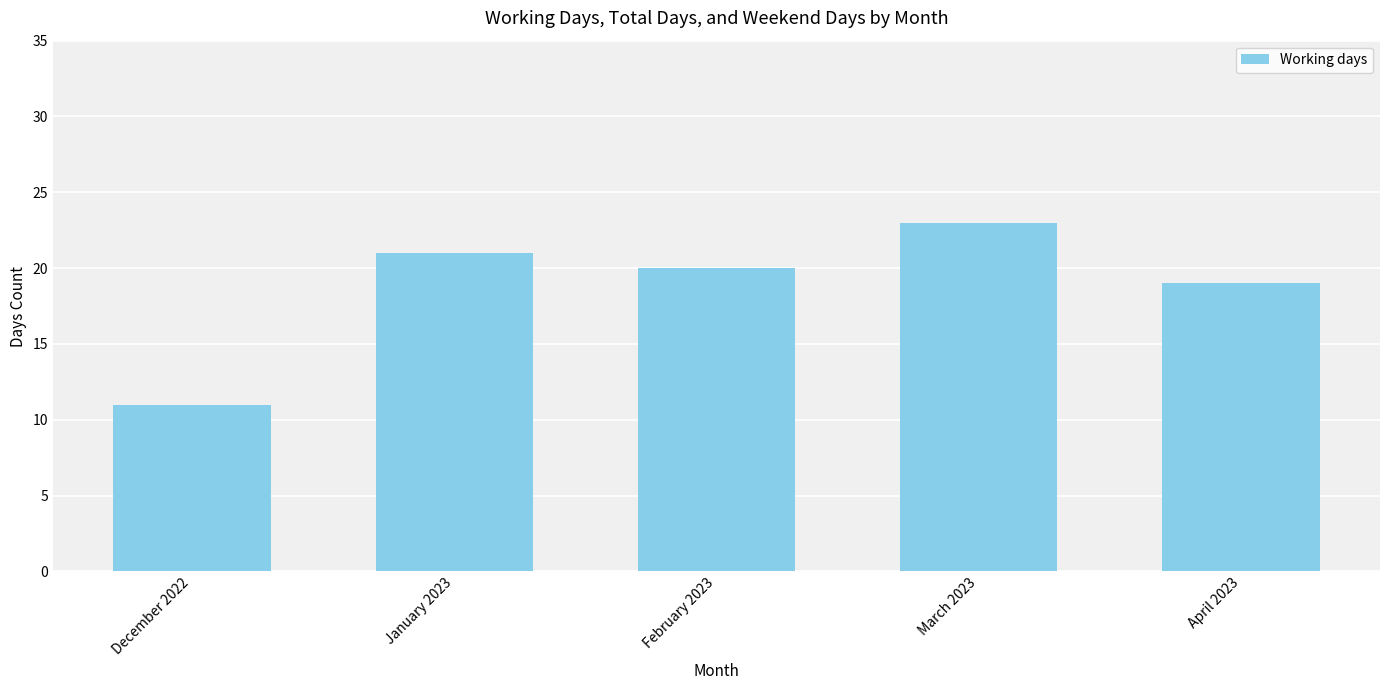

What is the greatest value displayed?

23